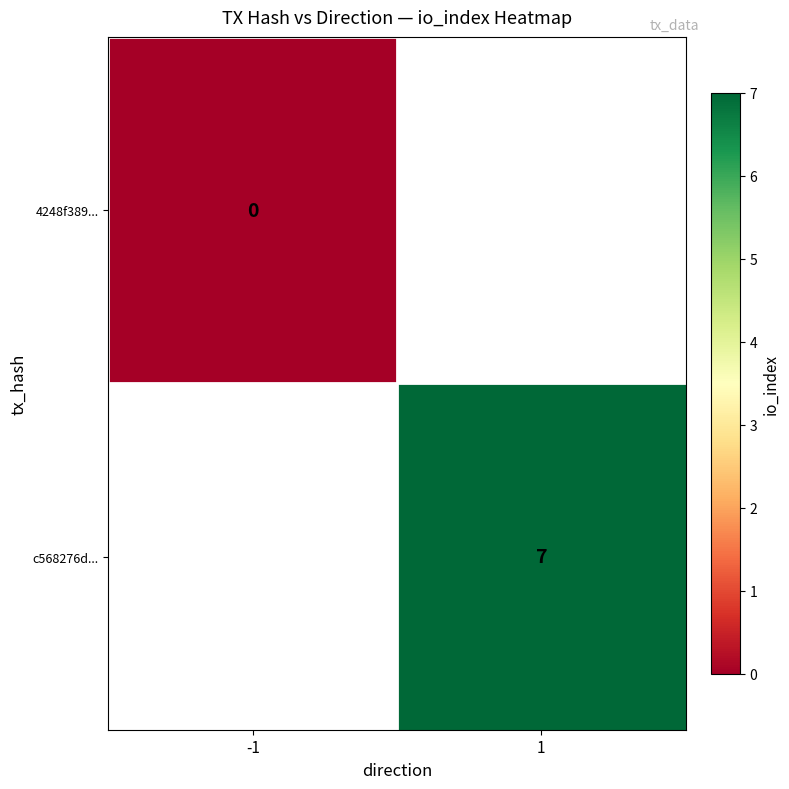

The value of c568276d... at 1 is 7. True or false?

True